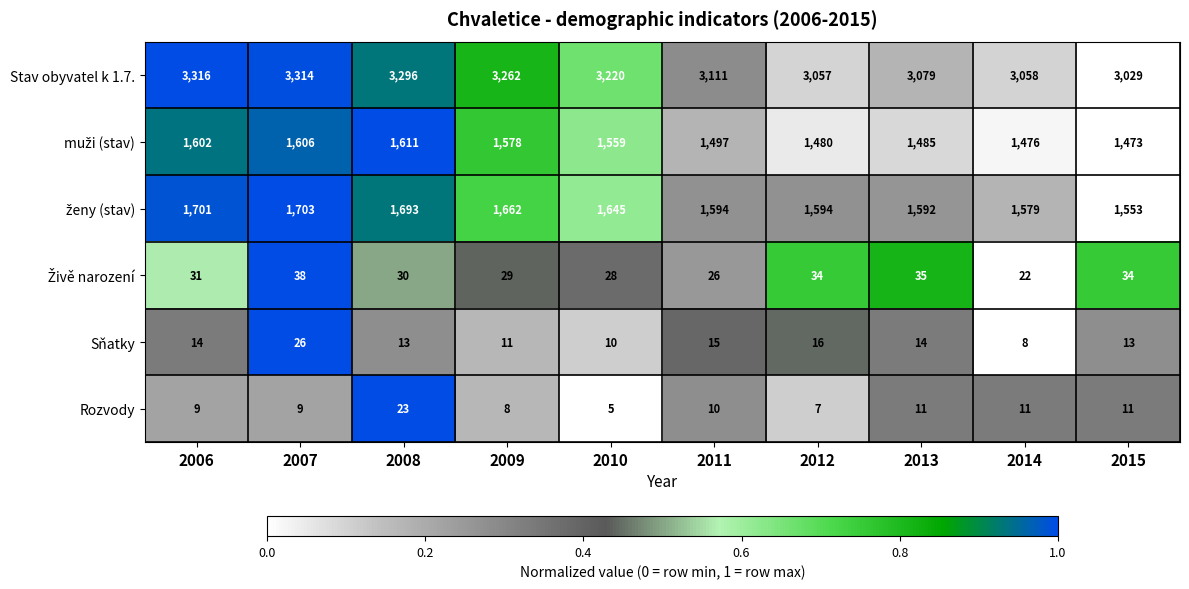

Which series has the largest range (max minus min)?

Stav obyvatel k 1.7.